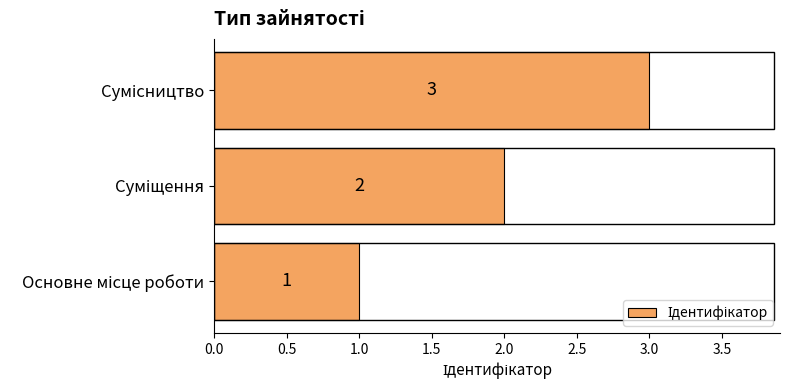

Are the bars grouped side by side (vs. stacked)?

No